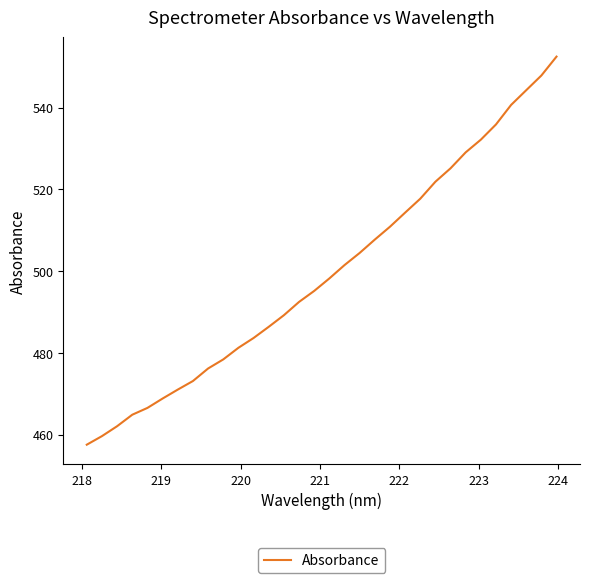

What is the greatest value displayed?

552.5